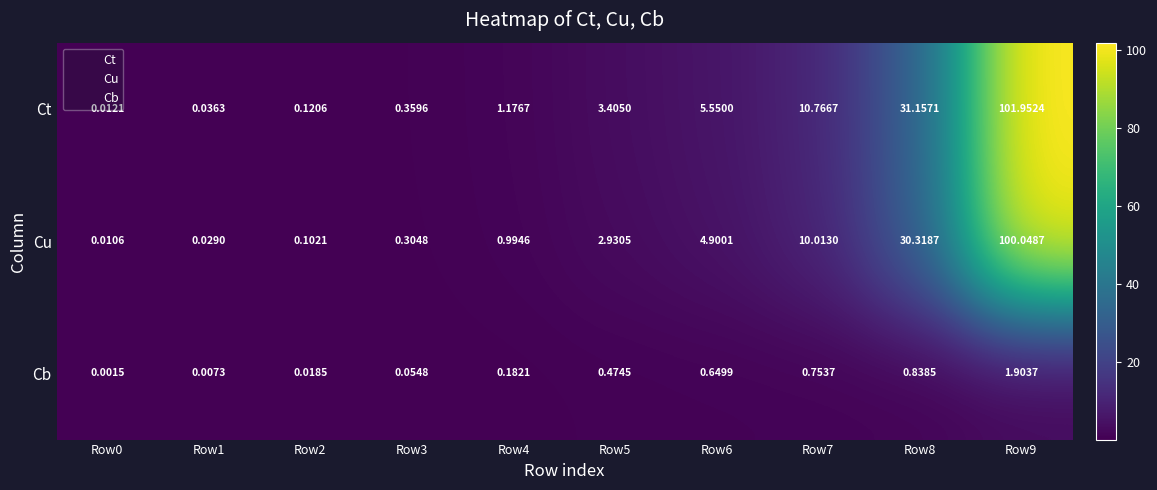

List the series in order of their peak value, highest first.

Ct, Cu, Cb